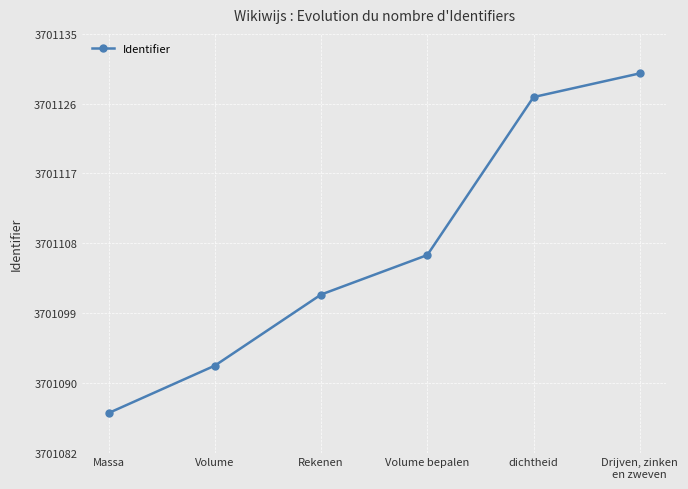

Does the chart have visible grid lines?

Yes